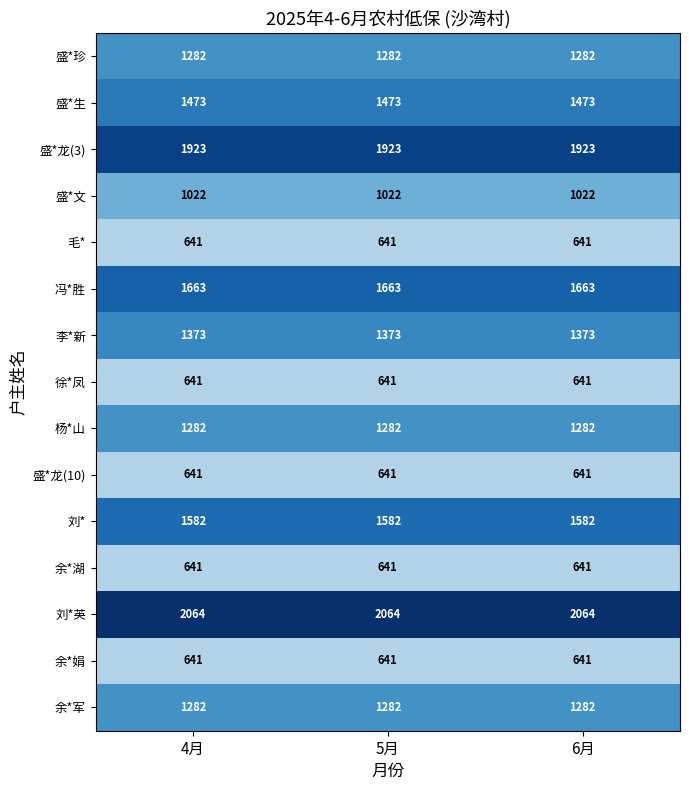

What is the highest value of the 冯*胜 series?

1663